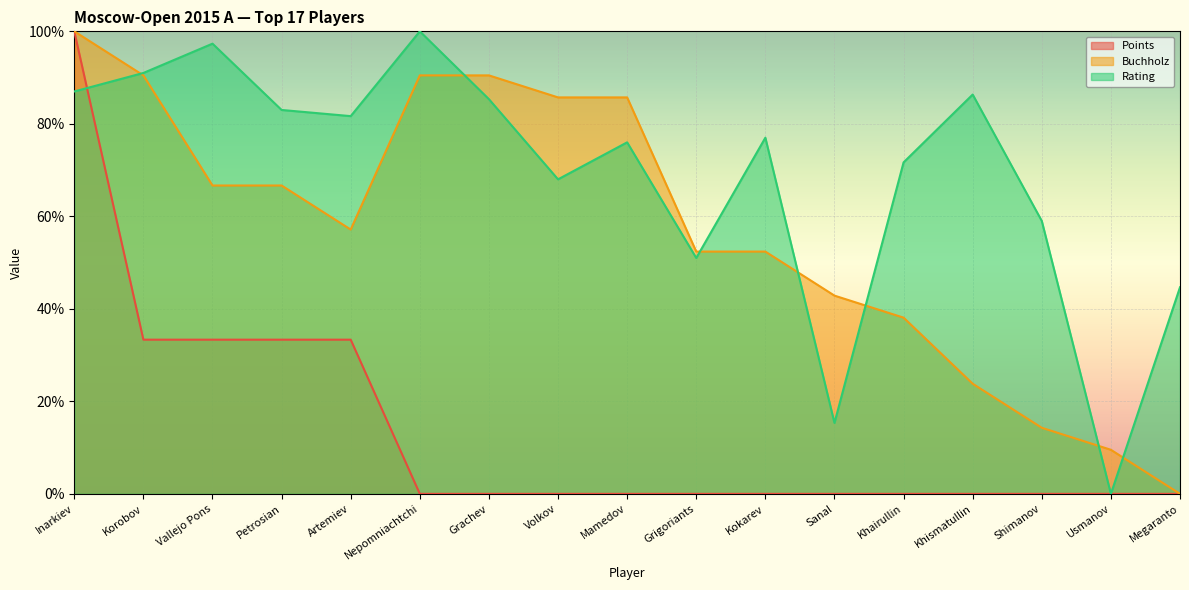

Rank the series by their maximum value, from highest to lowest.

Points, Buchholz, Rating